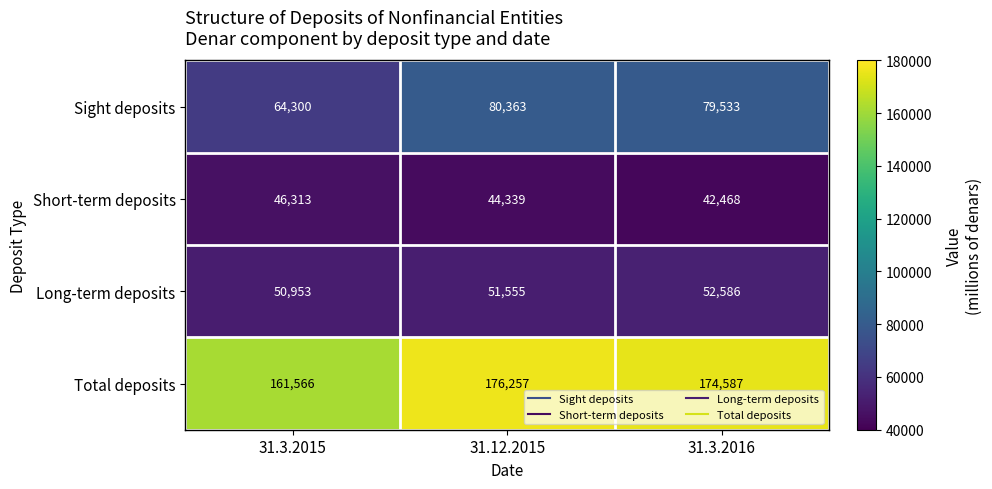

How many Long-term deposits values are between 50953 and 52586?

3